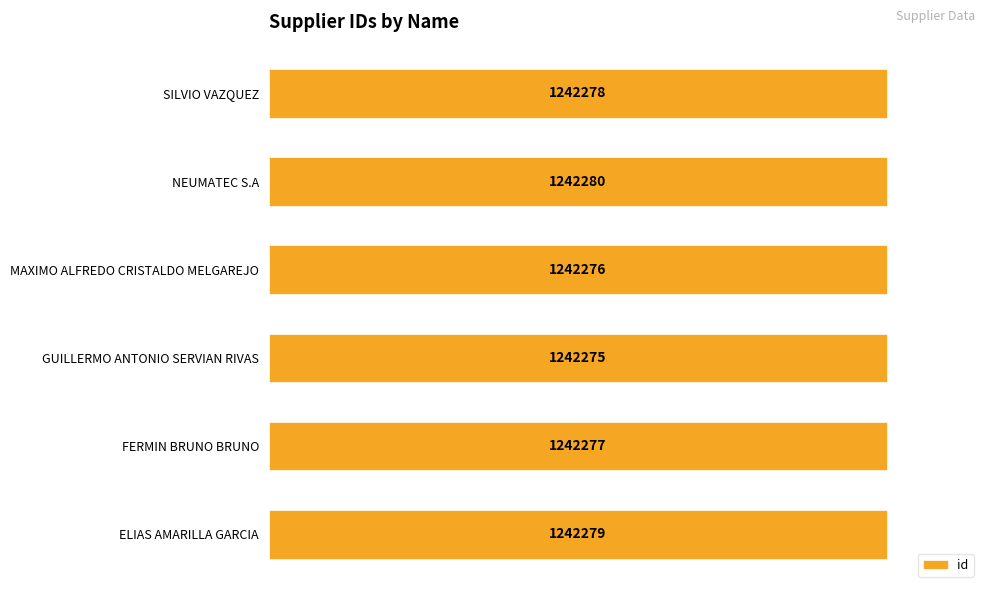

What is the ratio of the value at FERMIN BRUNO BRUNO to the value at MAXIMO ALFREDO CRISTALDO MELGAREJO?

1.0